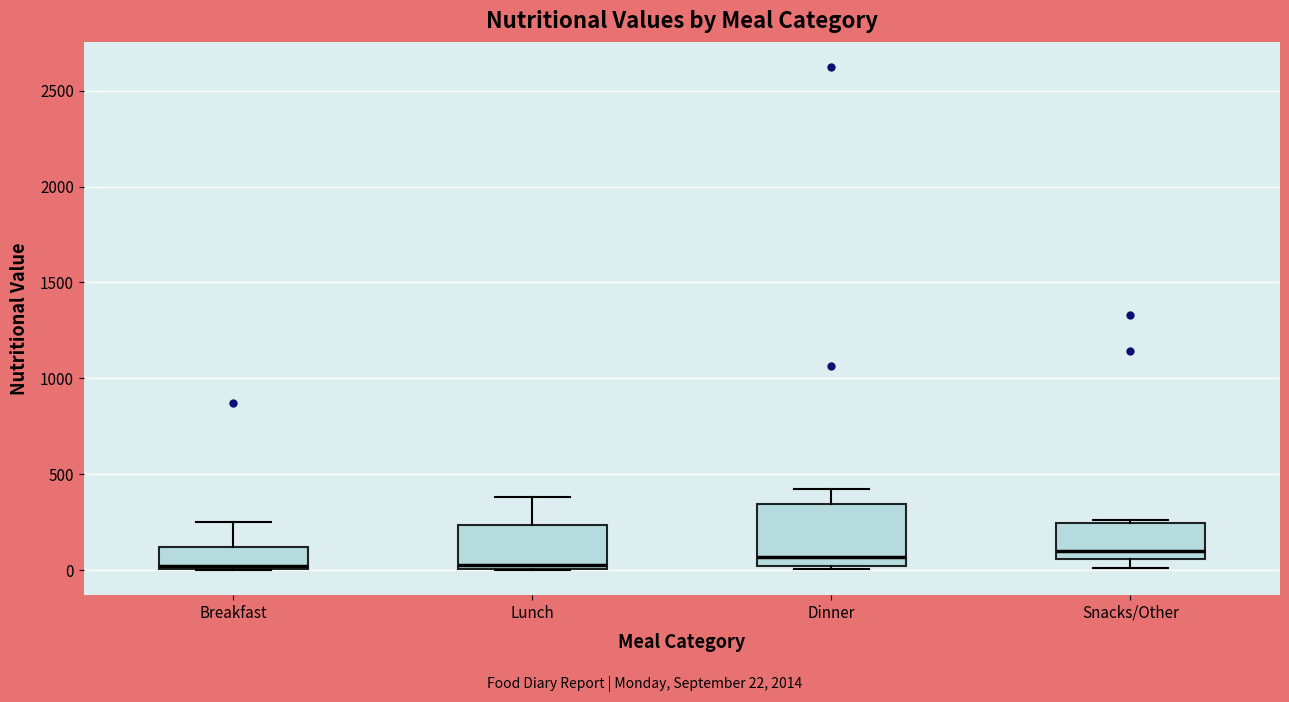

Where is the upper edge of the box for Breakfast on the y-axis? The values are not printed on the chart, so give them approximately, as read against the axis.

100